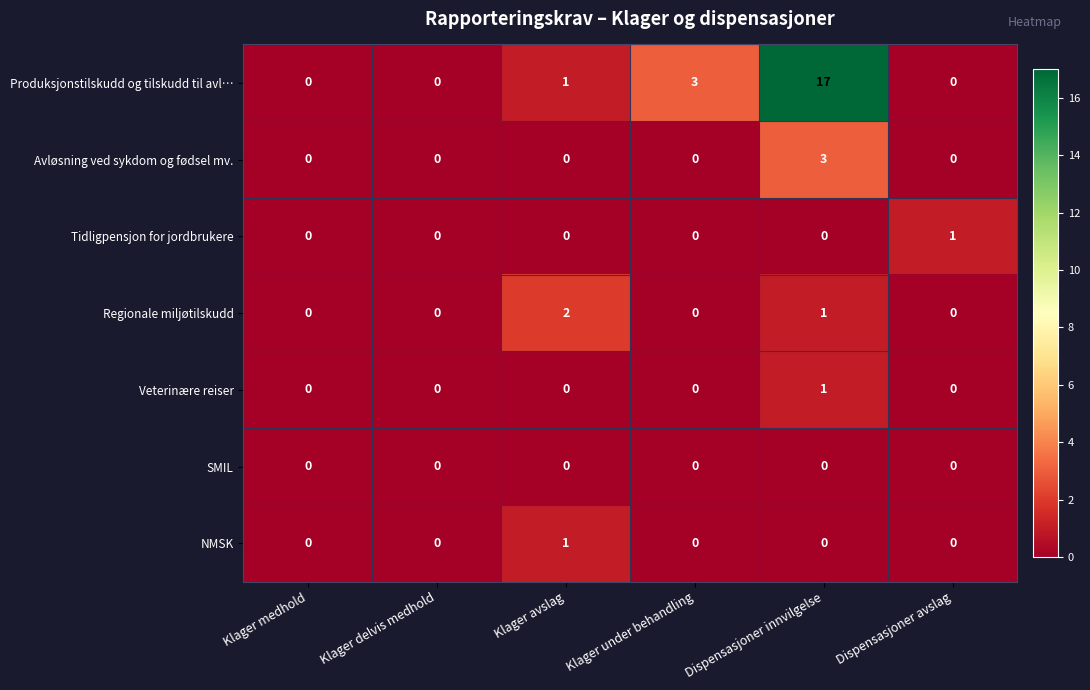

What is the difference between the maximum and minimum values in the Produksjonstilskudd og tilskudd til avl… series?

17